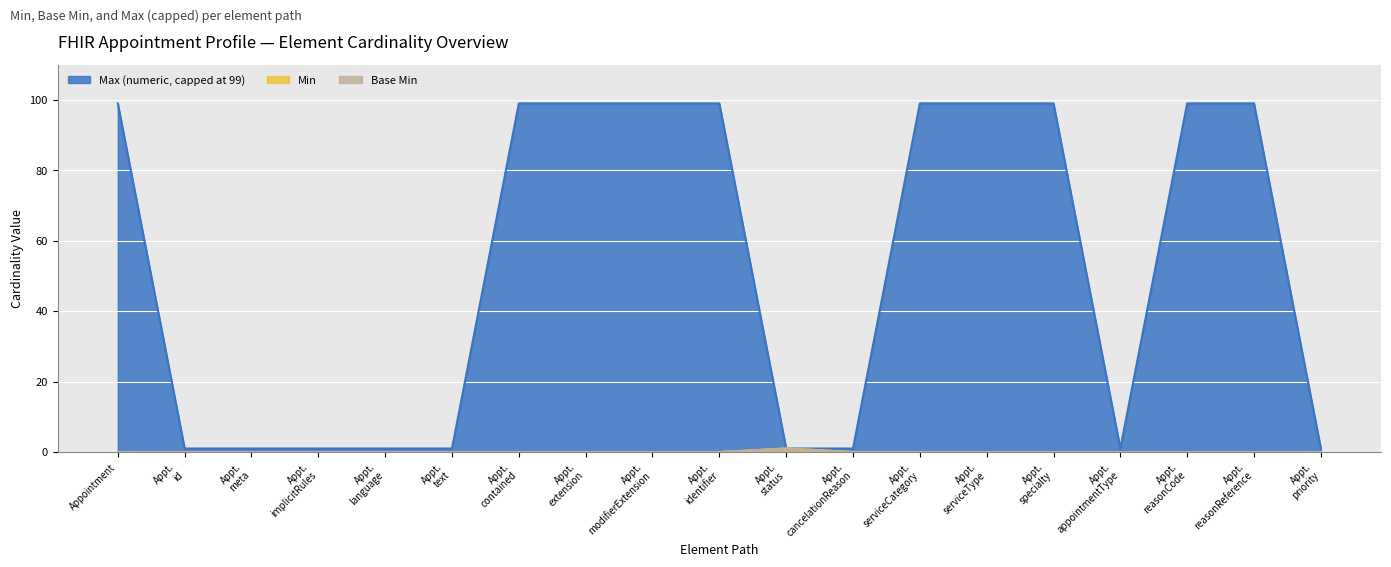

Does the chart display data point markers on the line(s)?

No